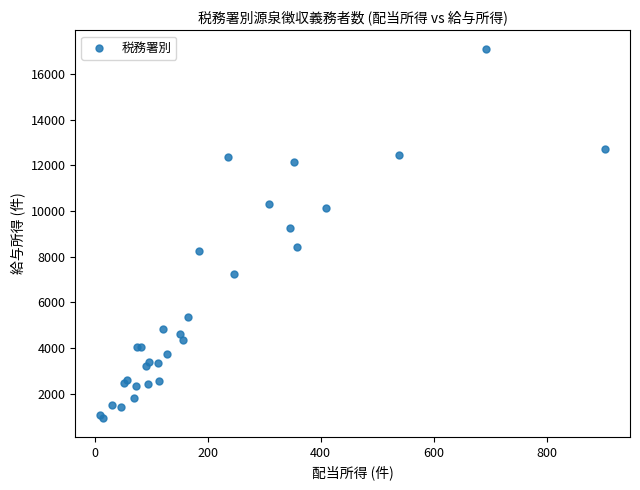

What Y value in the scatter plot is closest to 9015?

9245